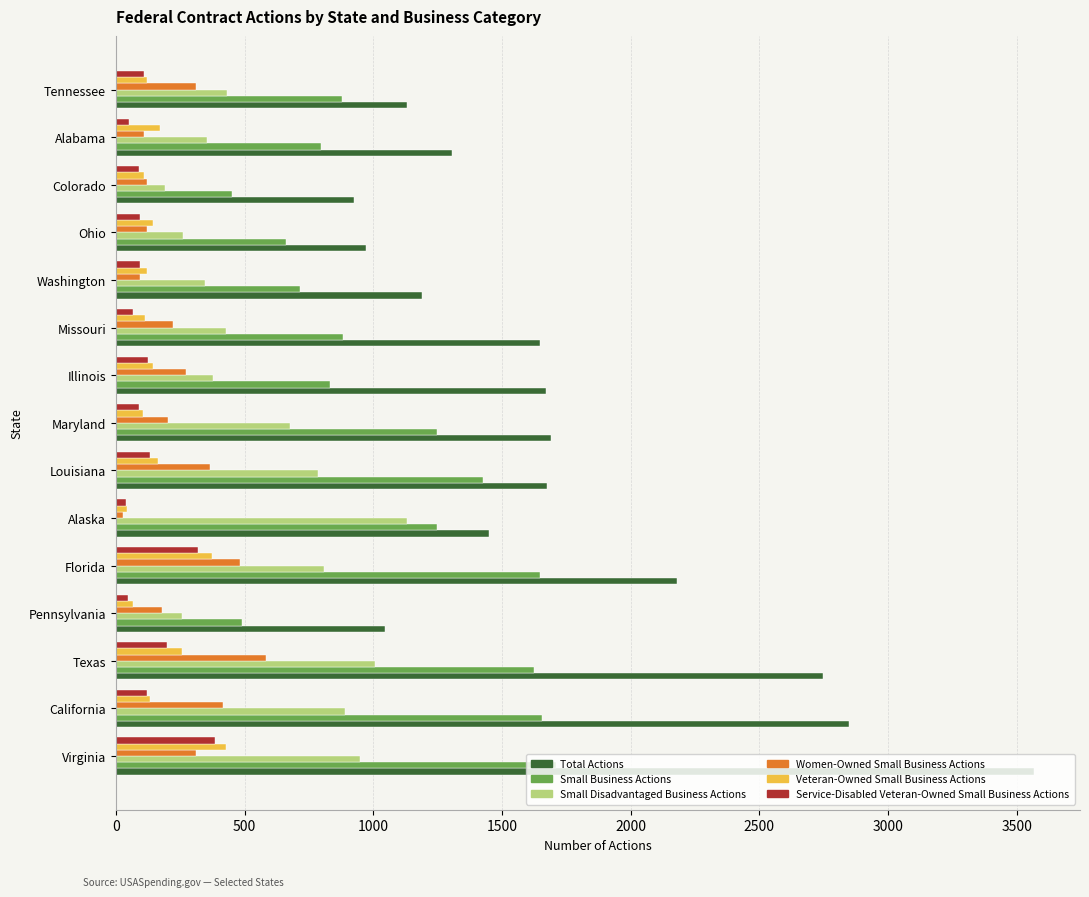

The value of Service-Disabled Veteran-Owned Small Business Actions at Texas is 198. True or false?

True